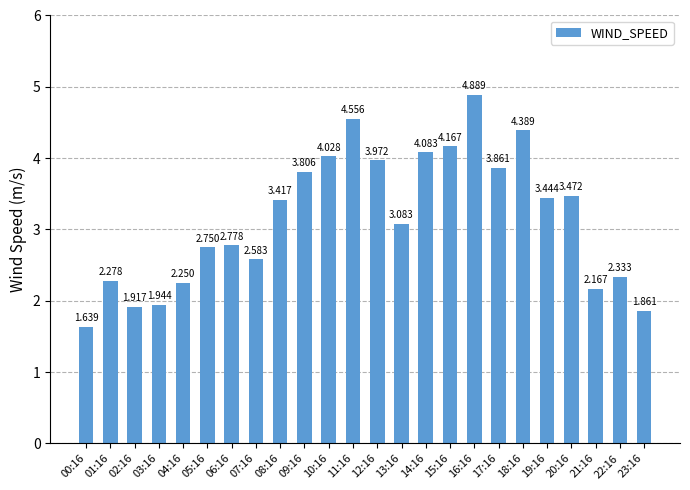

What is the label of the 12th bar from the left?

11:16